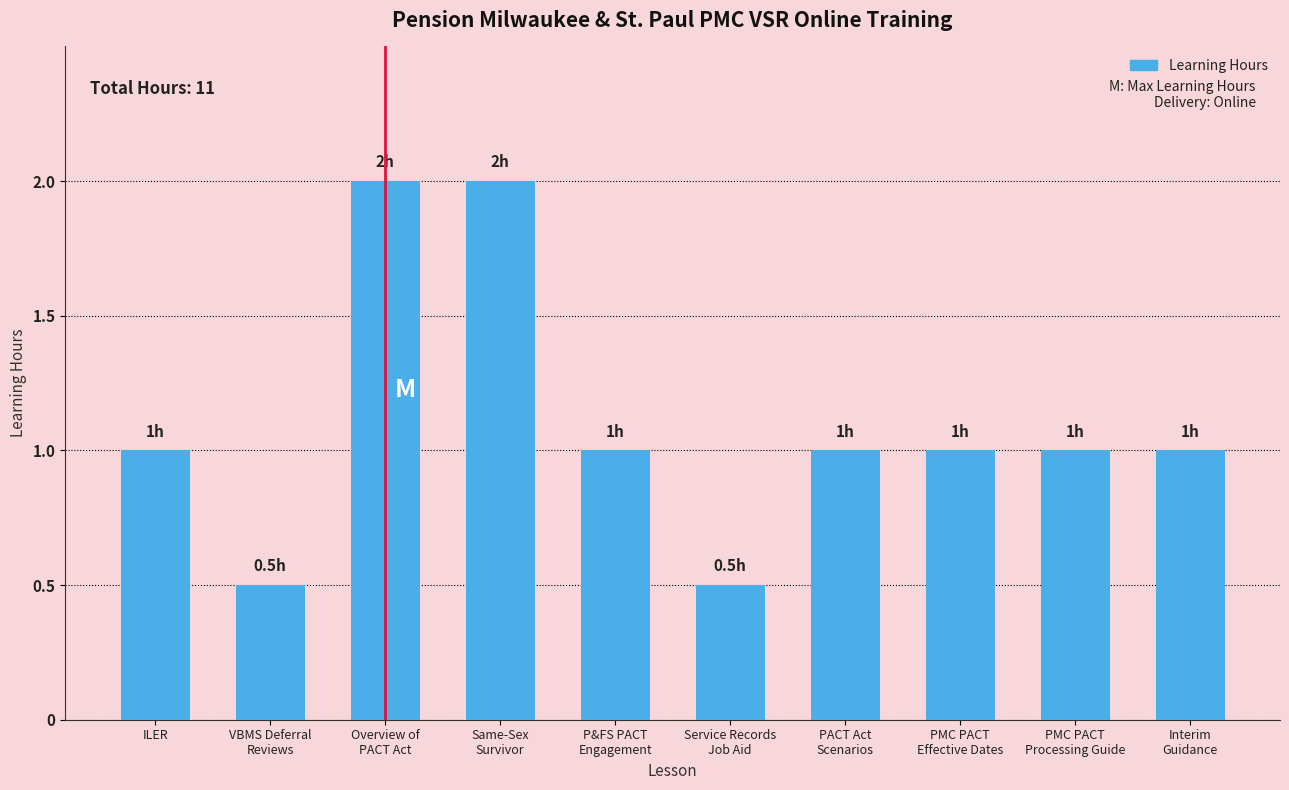

What is the value of the 1st bar from the left?

1.0